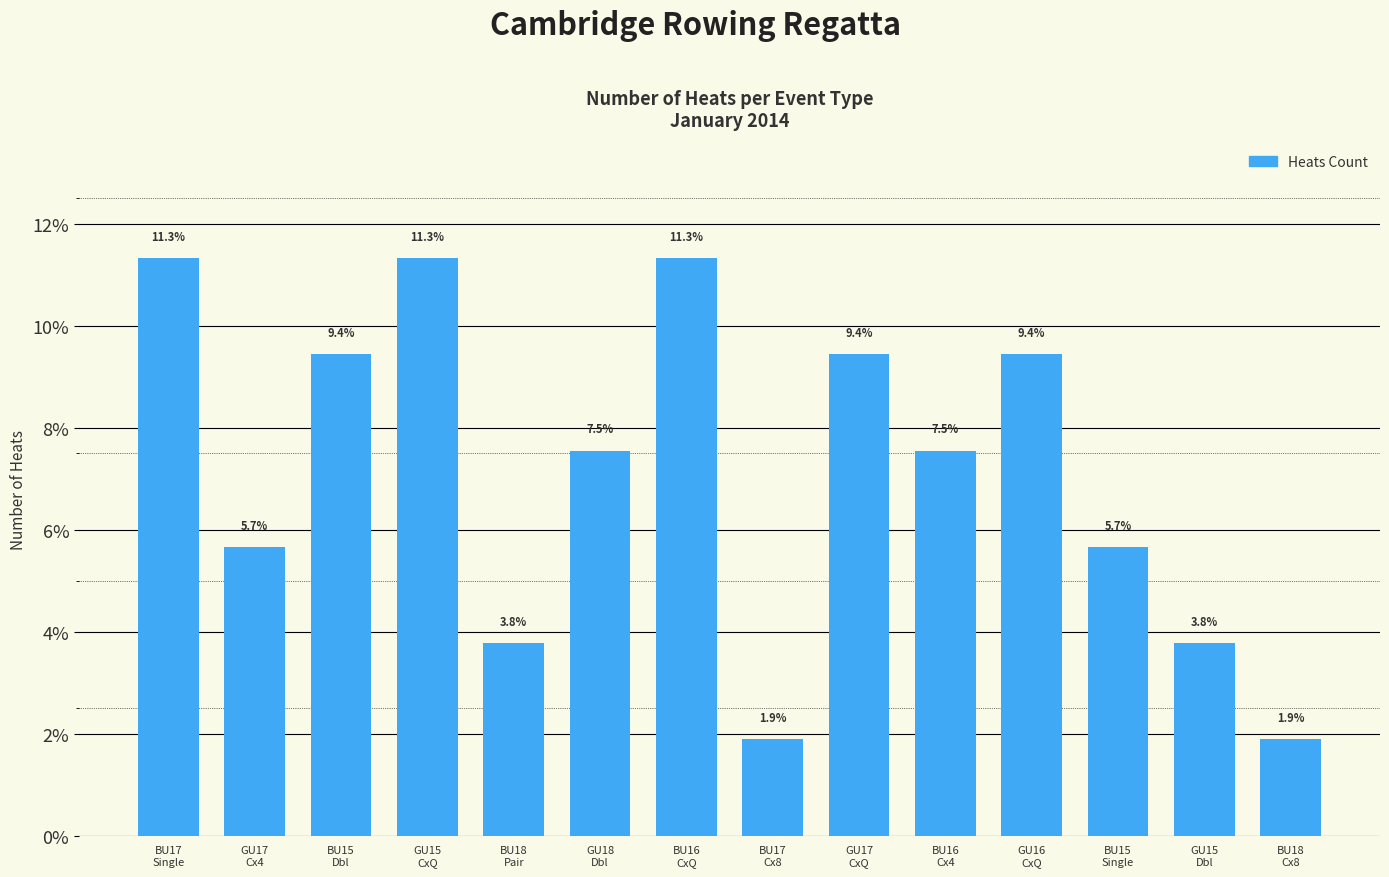

What is the change in value from GU17
CxQ to BU16
Cx4?

-1.9